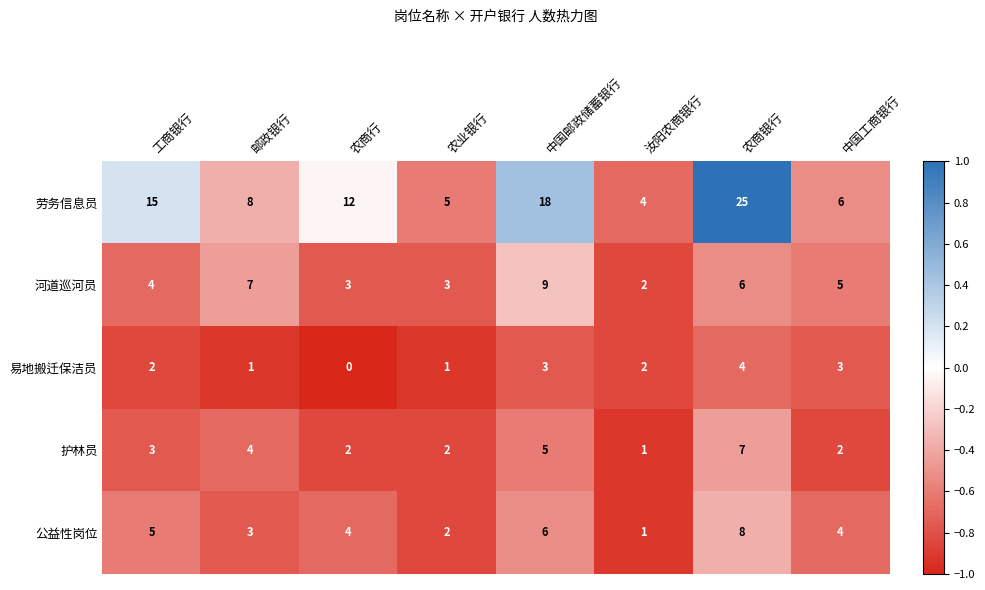

What is the difference between the maximum and minimum values in the 河道巡河员 series?

7